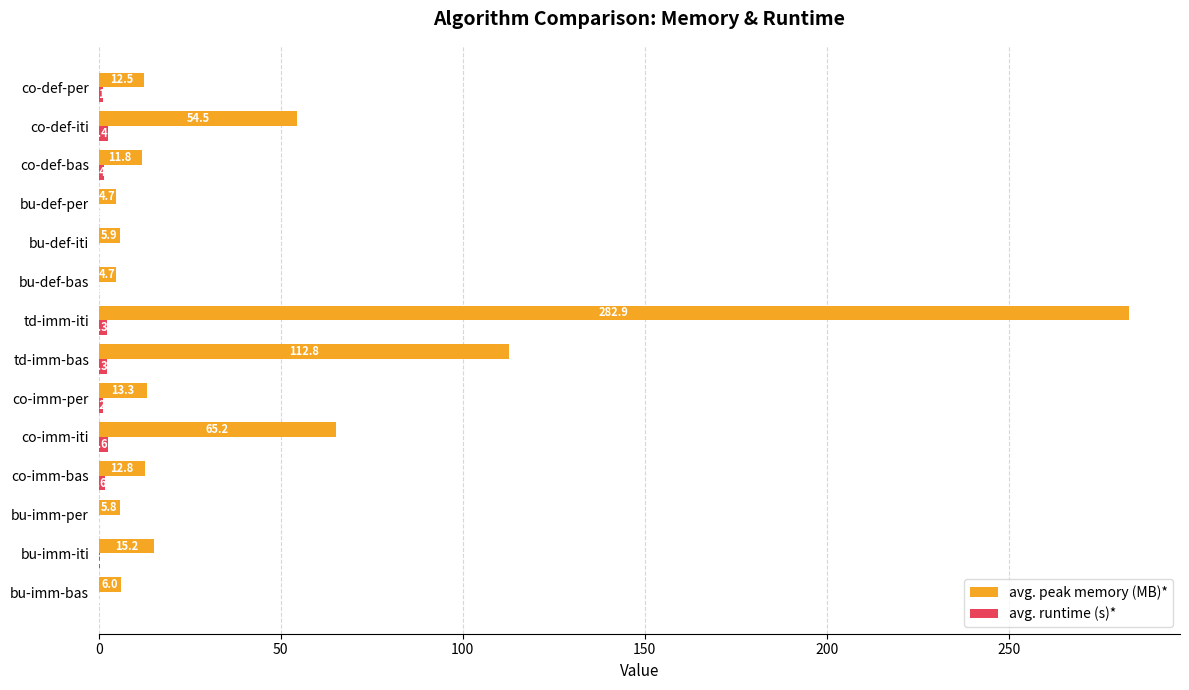

Which series changed the most between bu-imm-iti and co-def-bas?

avg. peak memory (MB)*